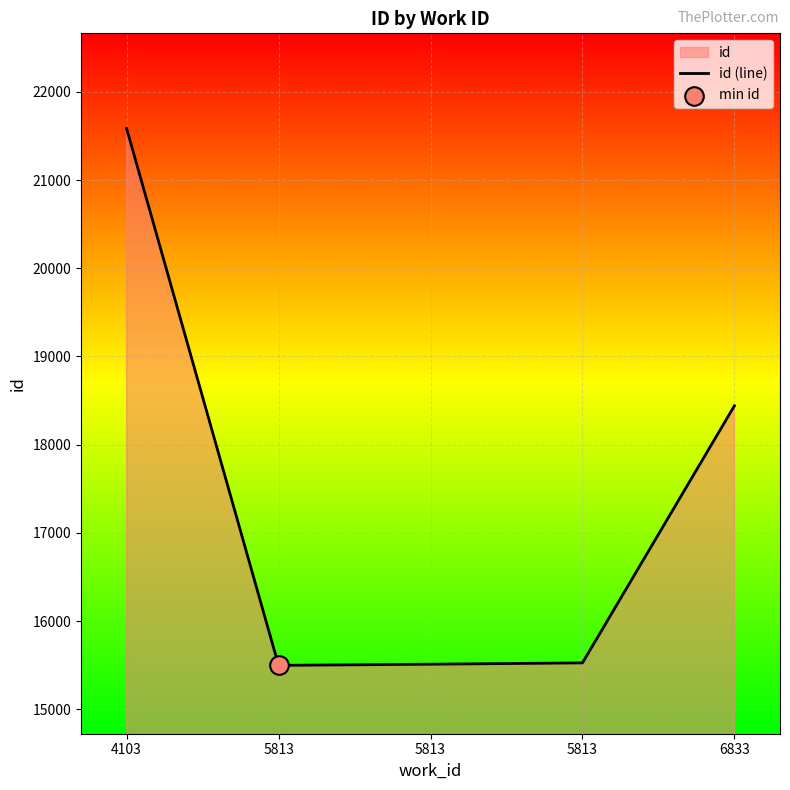

Between 5813 and 5813, which is larger?

5813